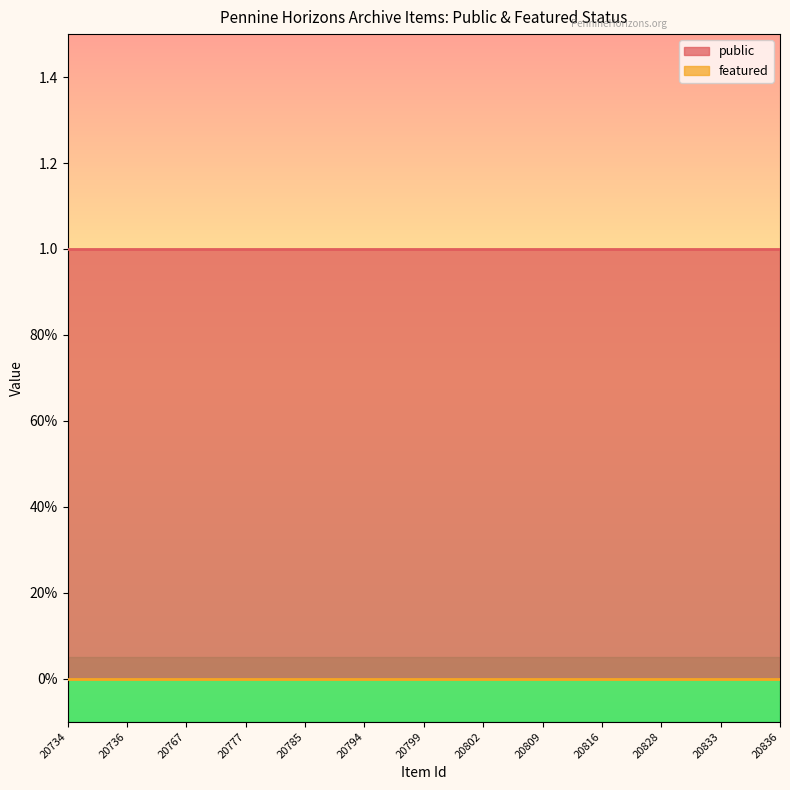

Reading left to right, list all the values displayed in this chart.

public: 1	1	1	1	1	1	1	1	1	1	1	1	1	1	1	1	1	1	1	1	1	1	1	1	1
featured: 0	0	0	0	0	0	0	0	0	0	0	0	0	0	0	0	0	0	0	0	0	0	0	0	0